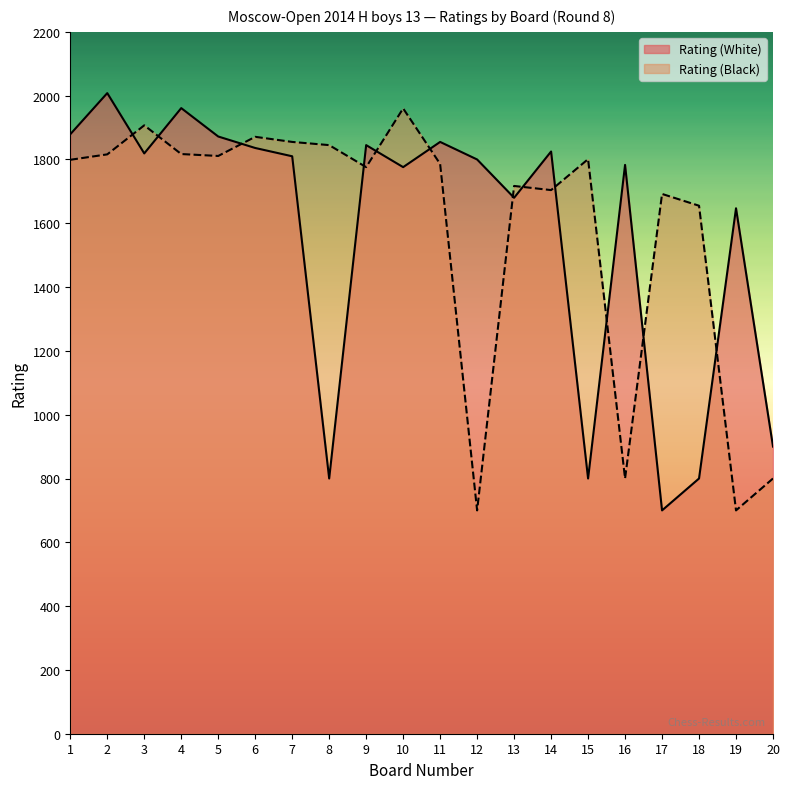

At which category is the sum across all series the highest?

2